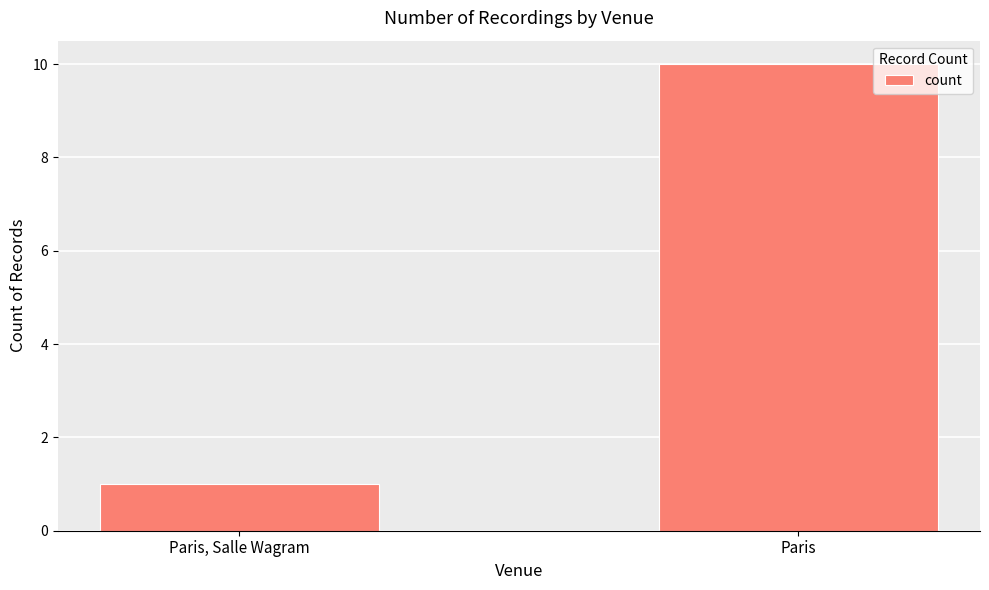

What is the difference between the values at Paris and Paris, Salle Wagram?

9